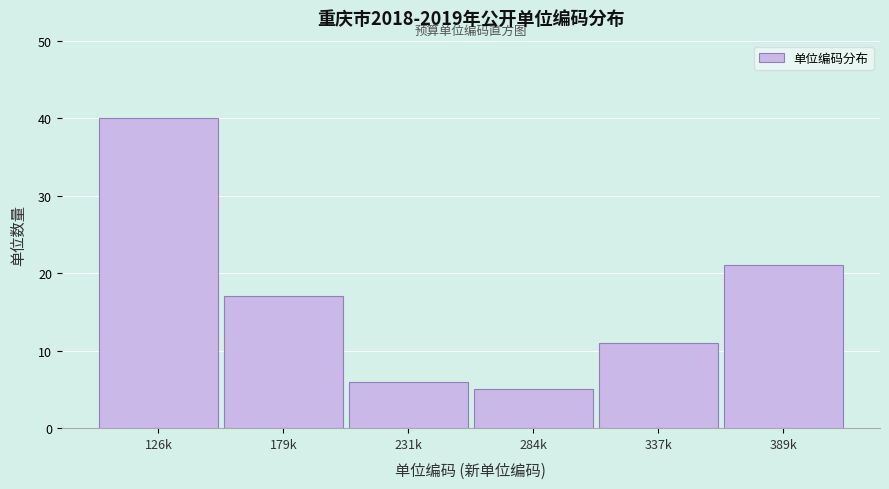

Reading right to left, what are all the values shown in this chart?

21	11	5	6	17	40